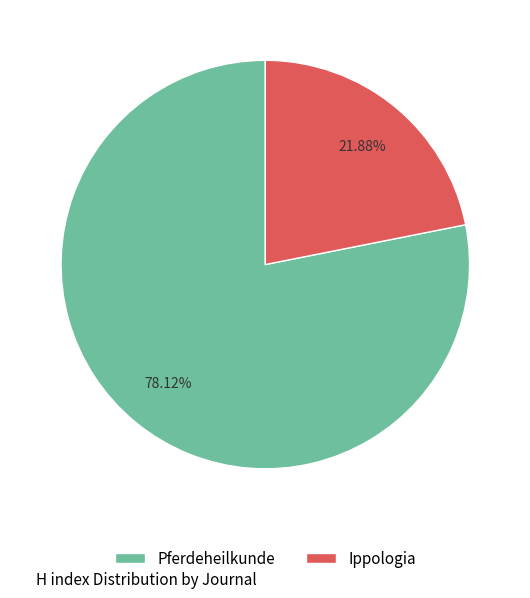

Do Ippologia and Pferdeheilkunde together represent more than half of the pie?

Yes